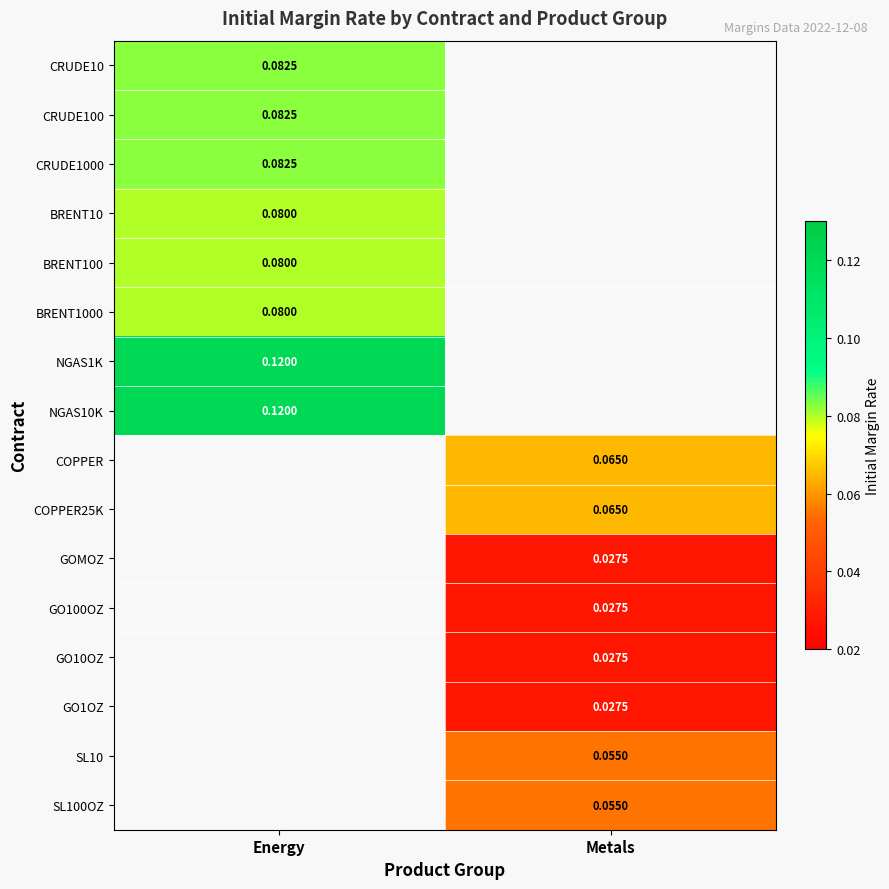

Is the value of CRUDE1000 at Energy greater than the value of GO10OZ at Metals?

Yes